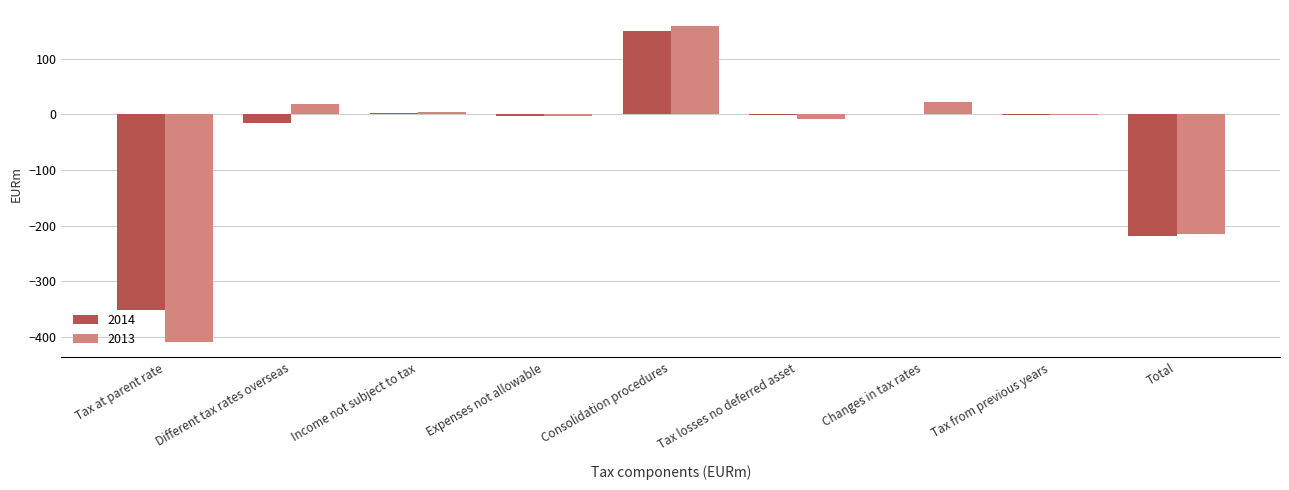

What is the greatest value displayed?

159.2